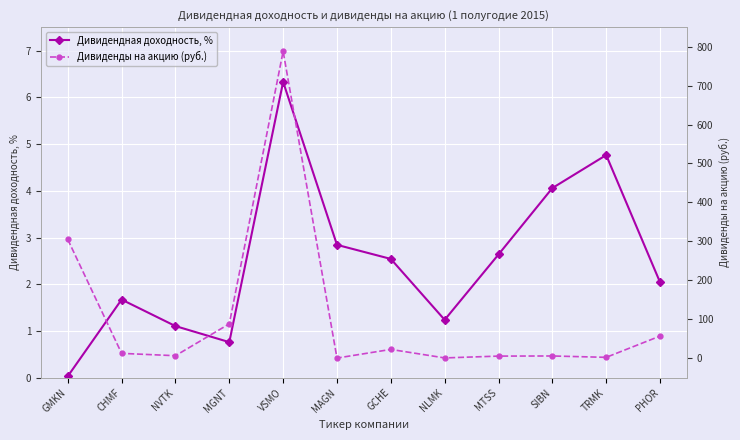

What is the approximate value of Дивиденды на акцию (руб.) at MTSS?

5.6